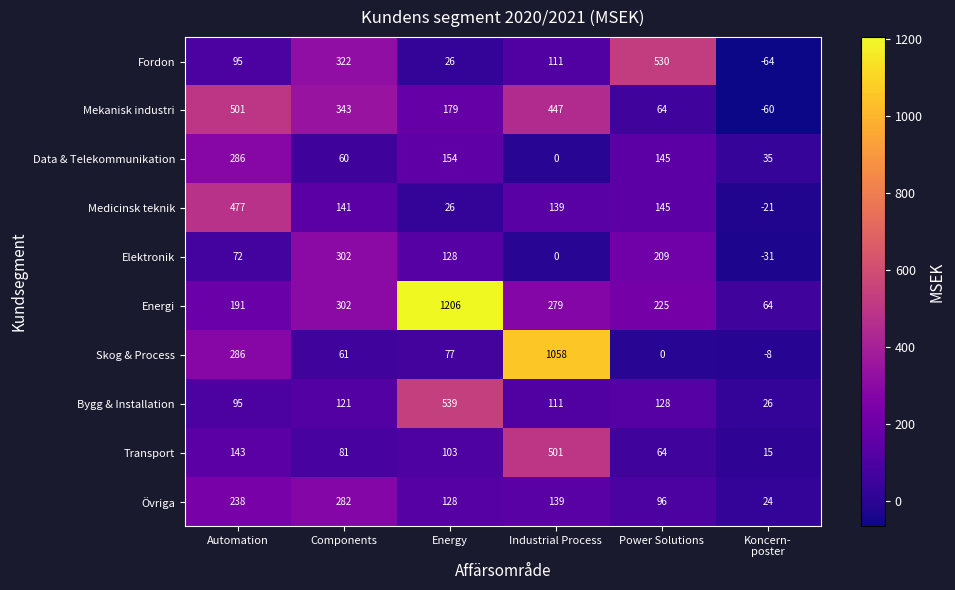

Which series has the widest spread of values?

Energi